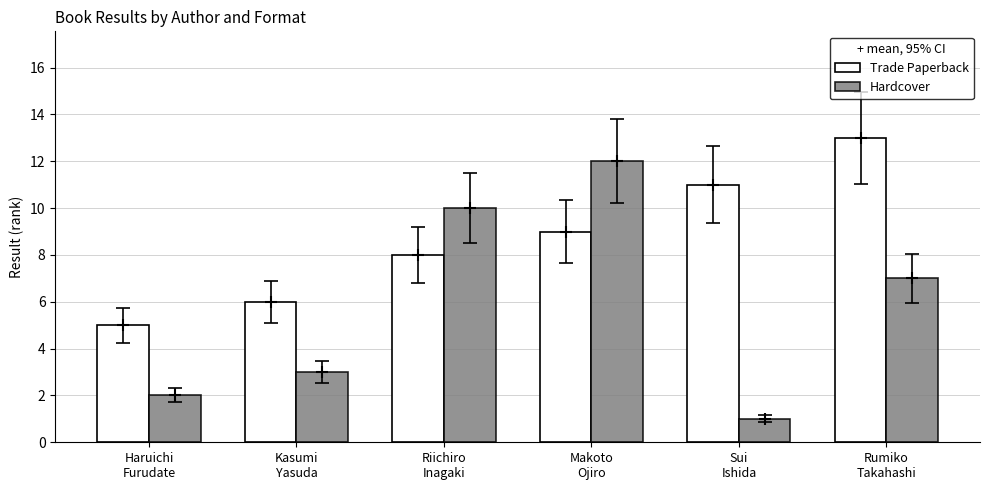

What position from the left is Sui
Ishida?

5